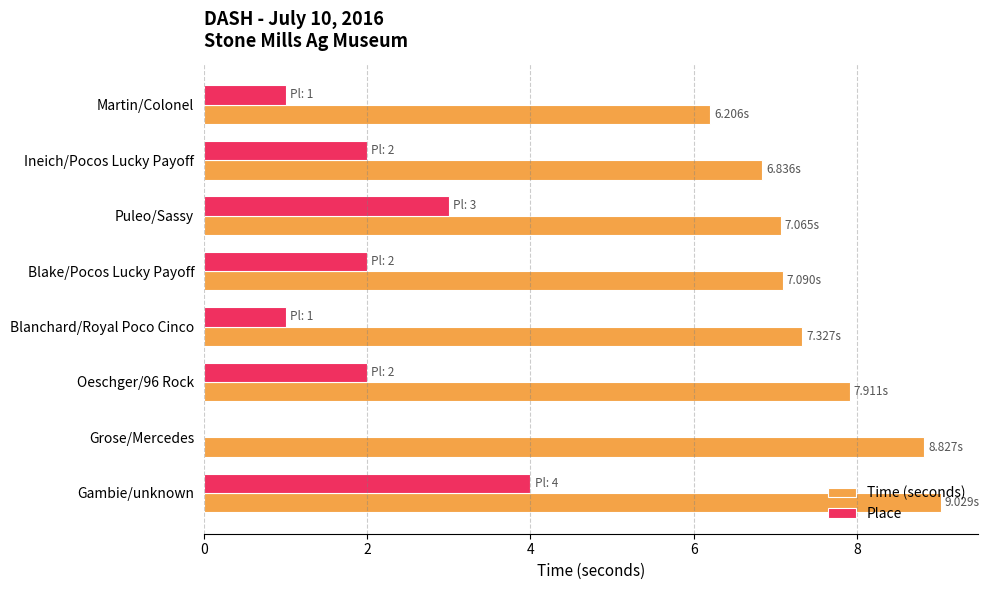

Which label corresponds to the largest value in the chart?

Gambie/unknown